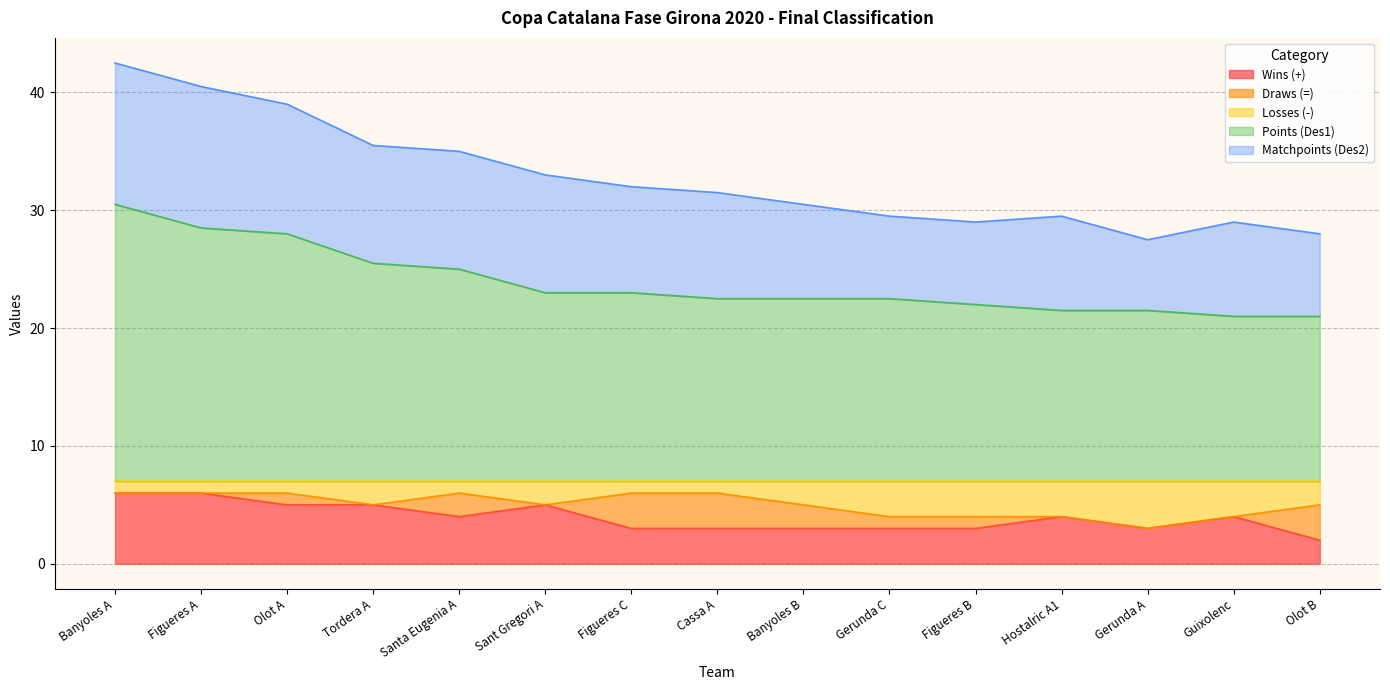

Where is Wins (+) nearest to the value 4?

Santa Eugenia A